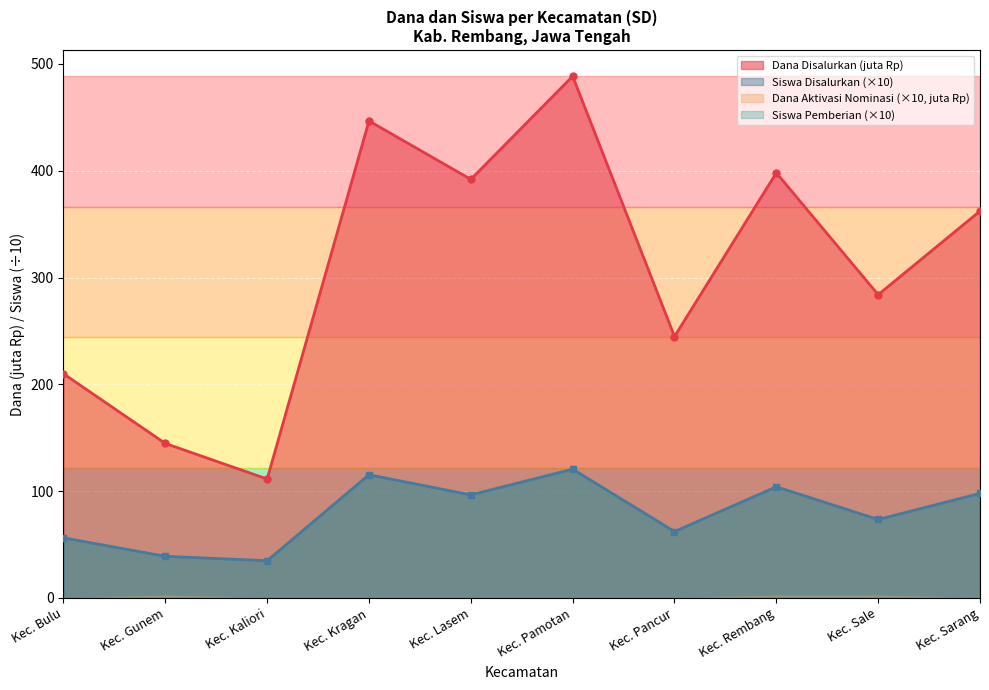

What is the sum of all Dana Disalurkan values?

3082.1